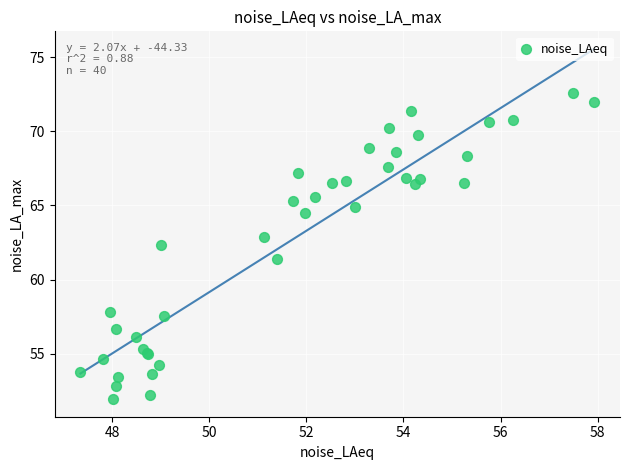

What Y value in the scatter plot is closest to 62?

62.3